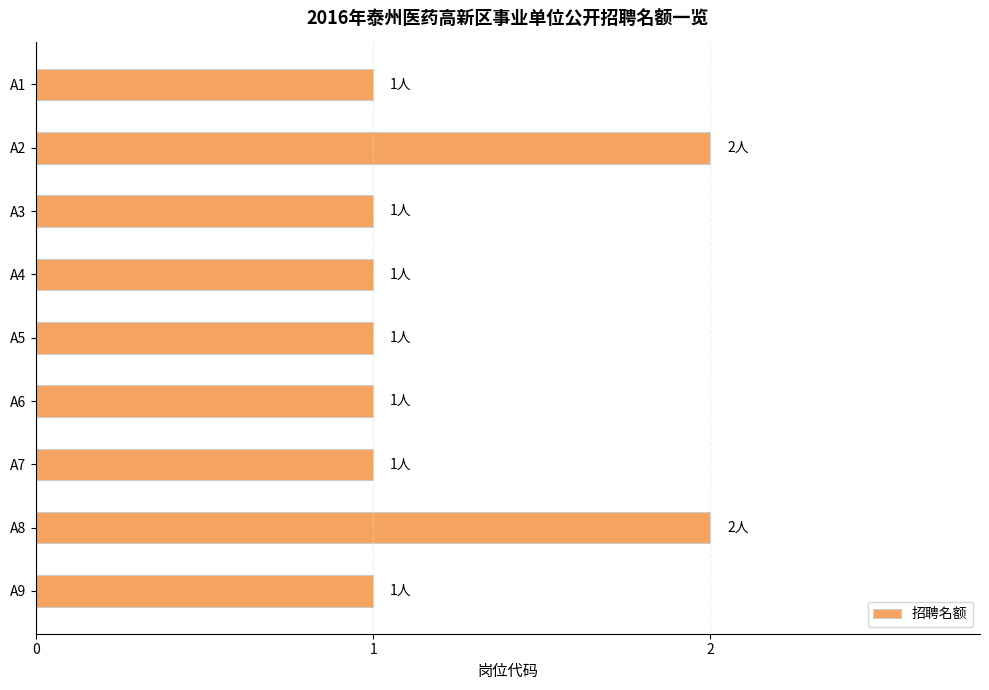

Approximately how many times larger is the value at A2 compared to A3?

2.0